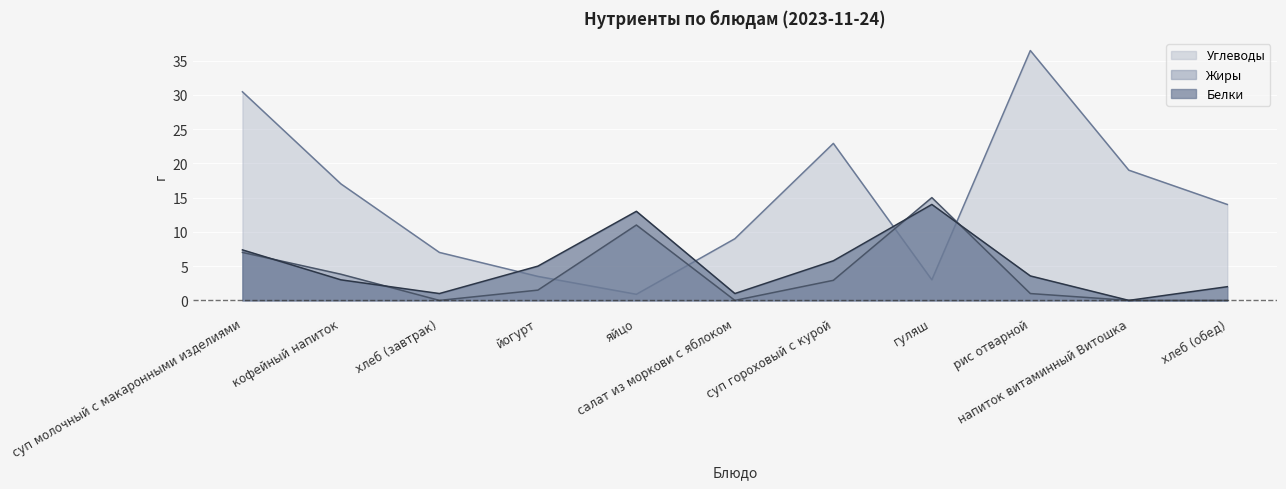

True or false: Жиры has a value of 3.8 at кофейный напиток.

True